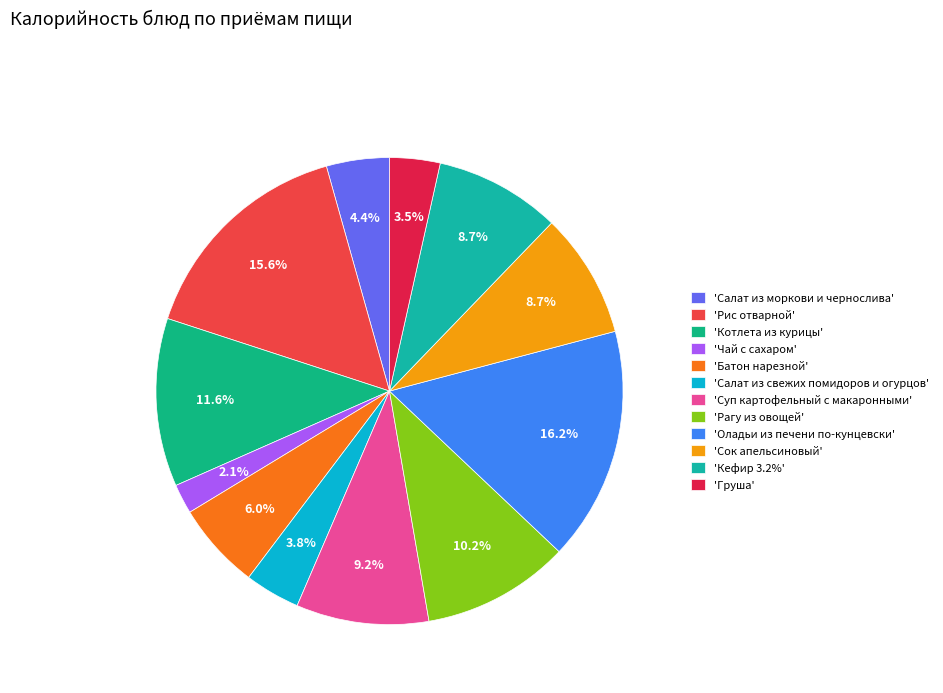

How many segments does this pie chart have?

12